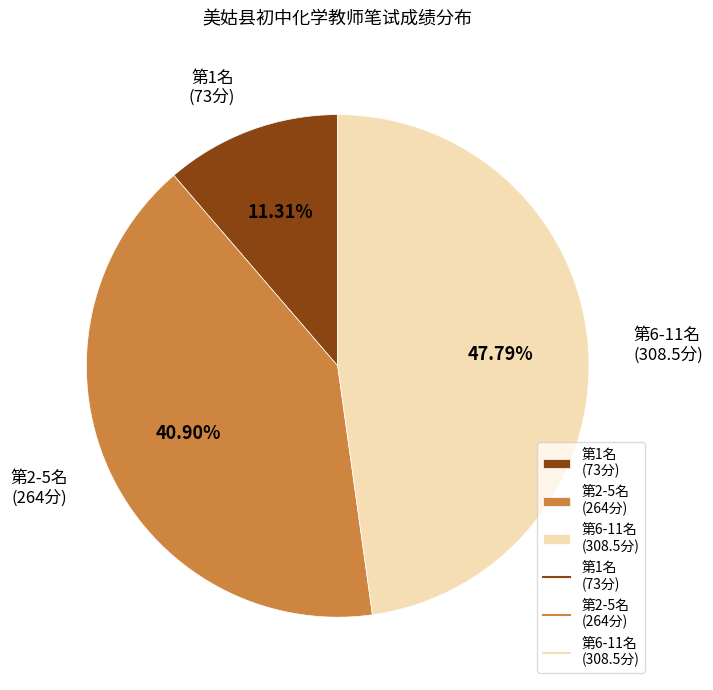

Is there any slice that represents more than half of the pie?

No